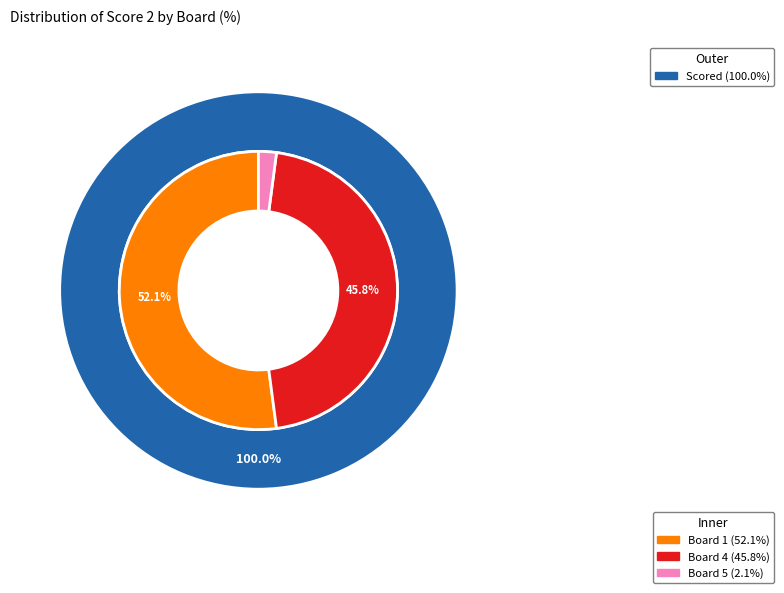

Between Board 4 and Board 5, which is larger?

Board 4